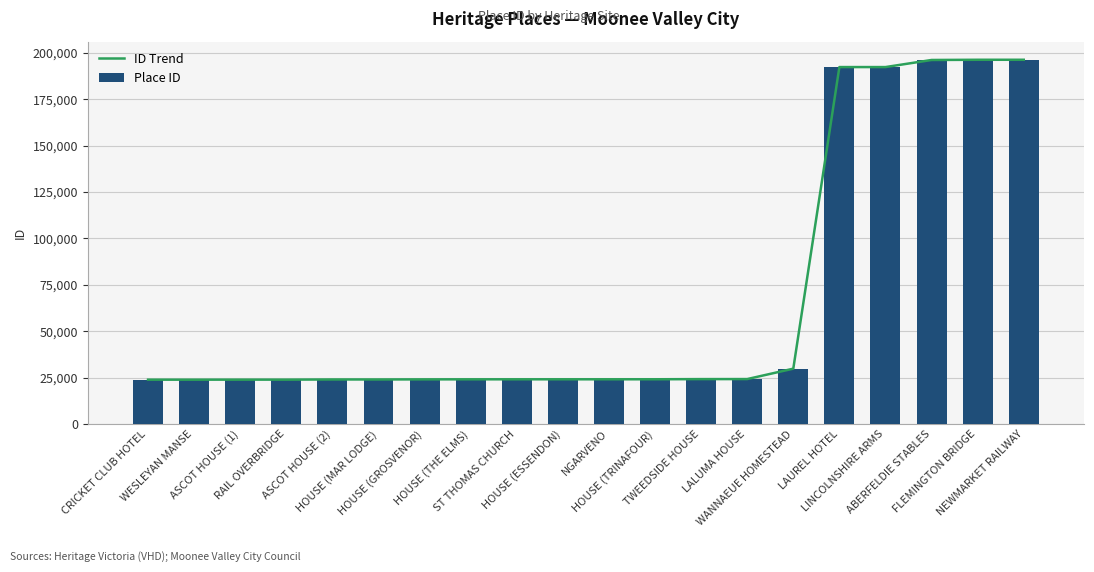

List the series in order of their peak value, lowest first.

ID Trend, Place ID